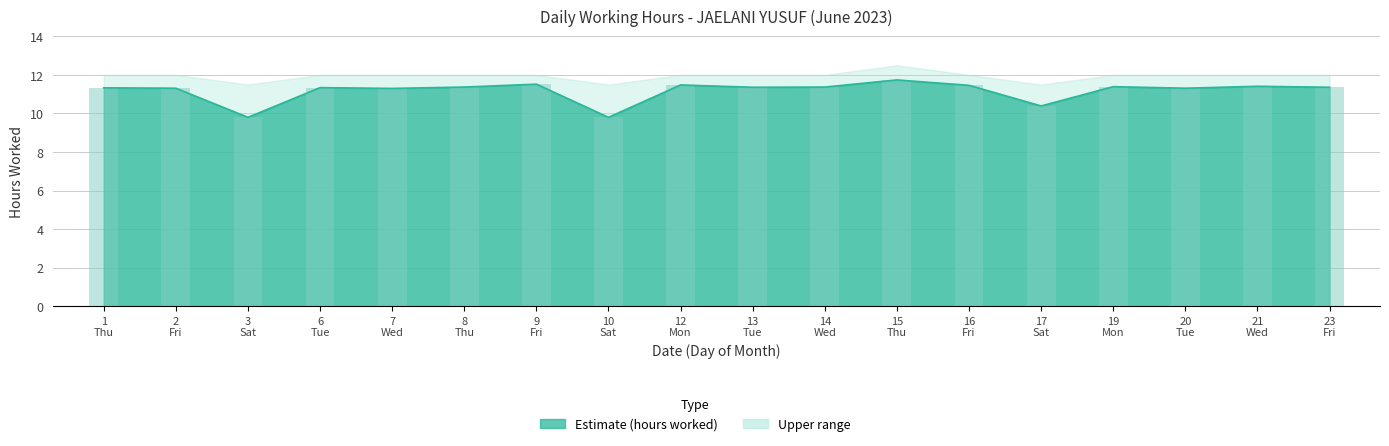

What is the change in value from 3
Sat to 9
Fri?

+1.7